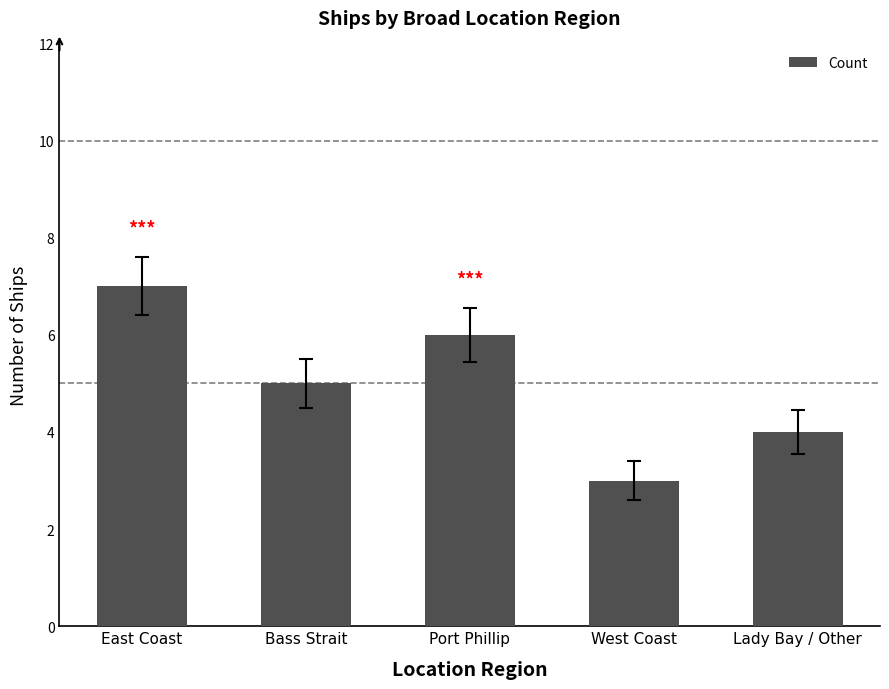

List the labels in order of value, smallest first.

West Coast, Lady Bay / Other, Bass Strait, Port Phillip, East Coast